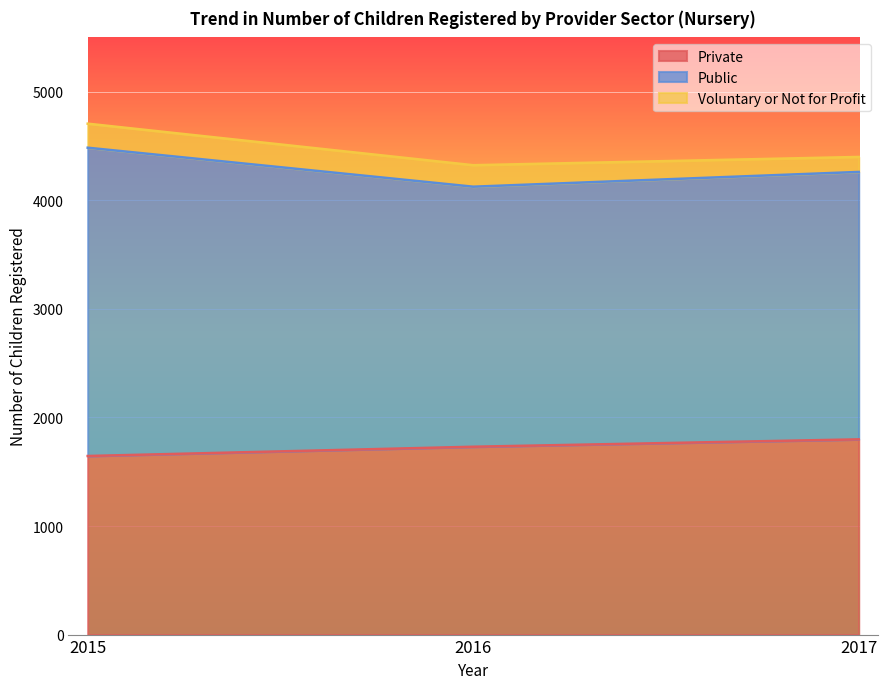

What are all the series names shown in the legend?

Private, Public, Voluntary or Not for Profit